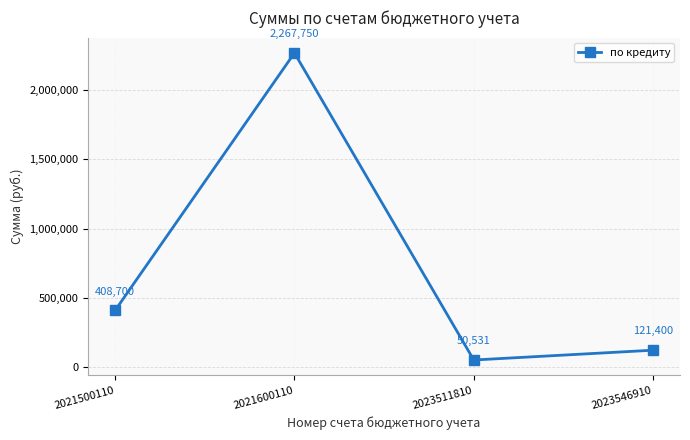

What is the value of the 2nd point from the left?

2267749.9